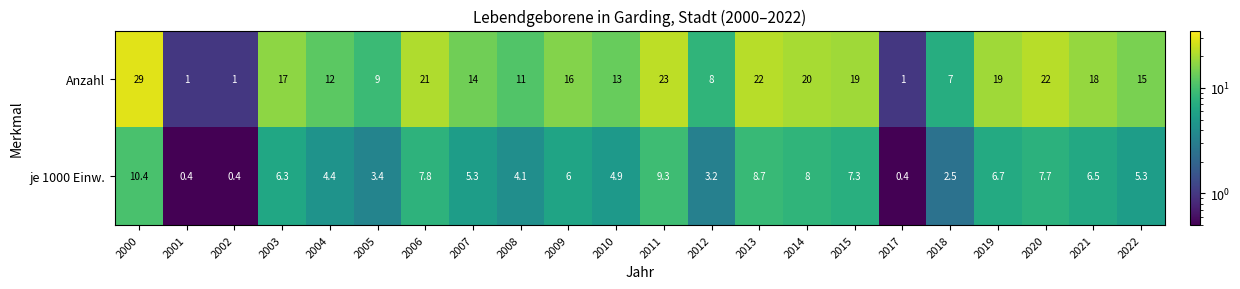

At which category is the sum across all series the highest?

2000